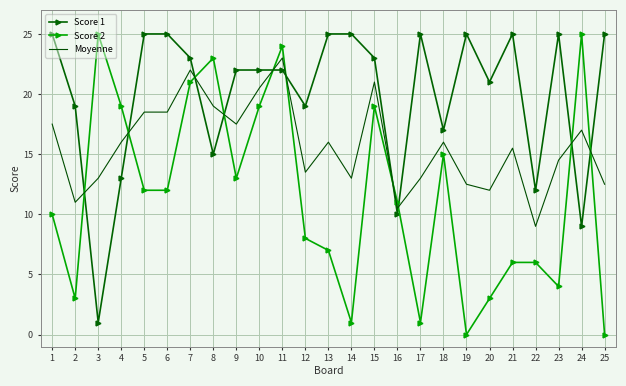

List the series in order of their overall mean, lowest first.

Score 2, Moyenne, Score 1